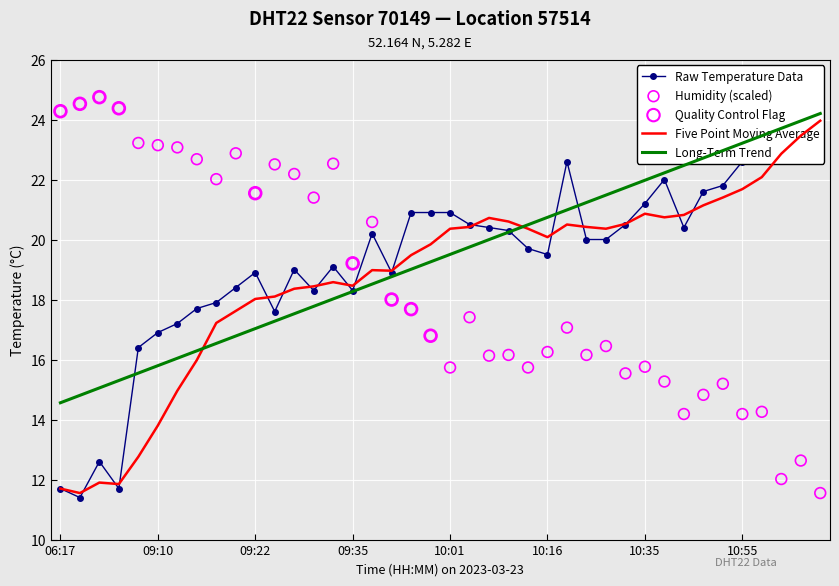

Is the value of temperature at 09:53 greater than the value of humidity at 09:40?

Yes